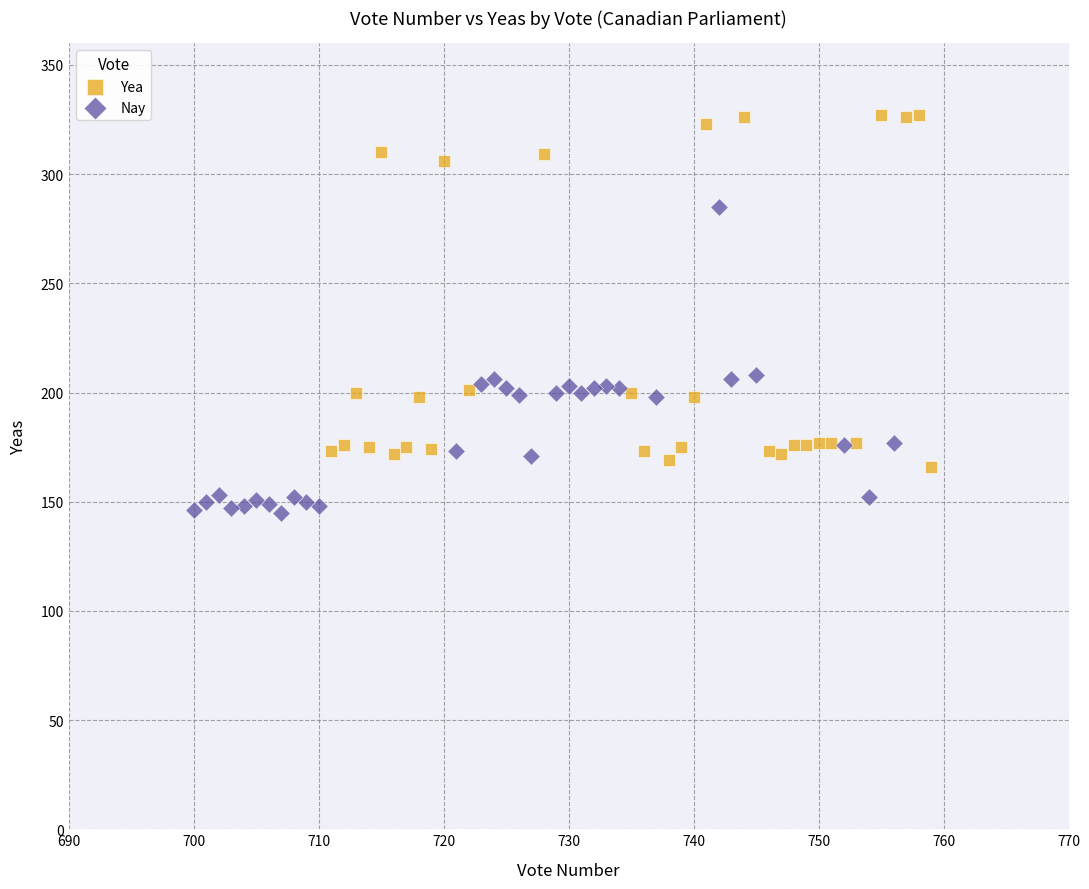

Which series has the largest Y range (max minus min)?

Yea